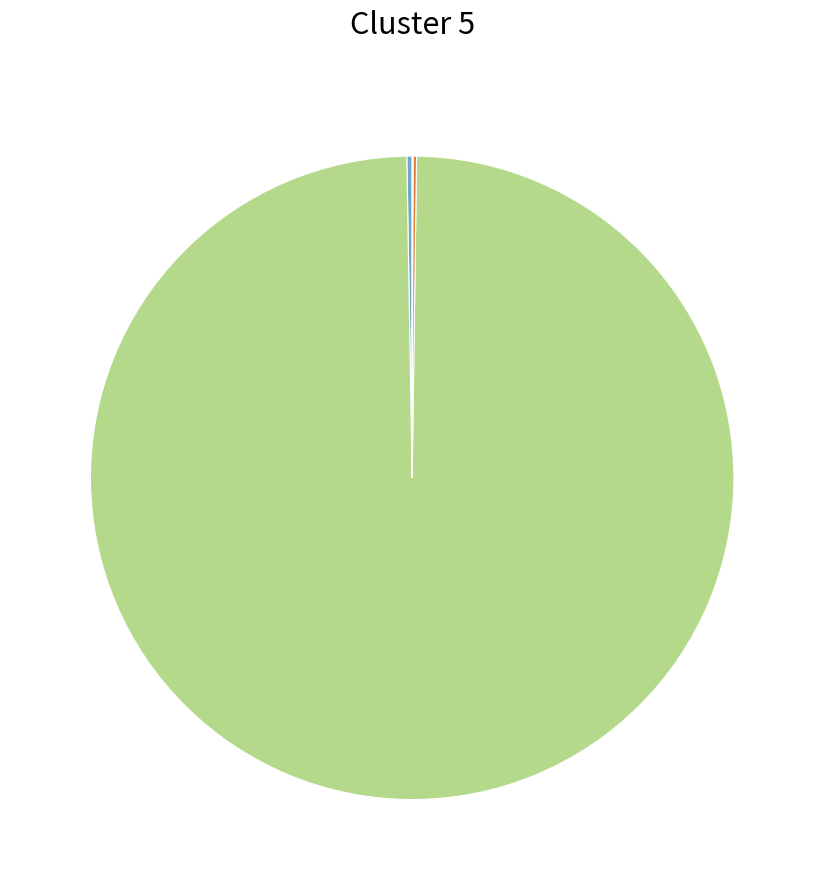

Is there a majority slice in this chart?

Yes